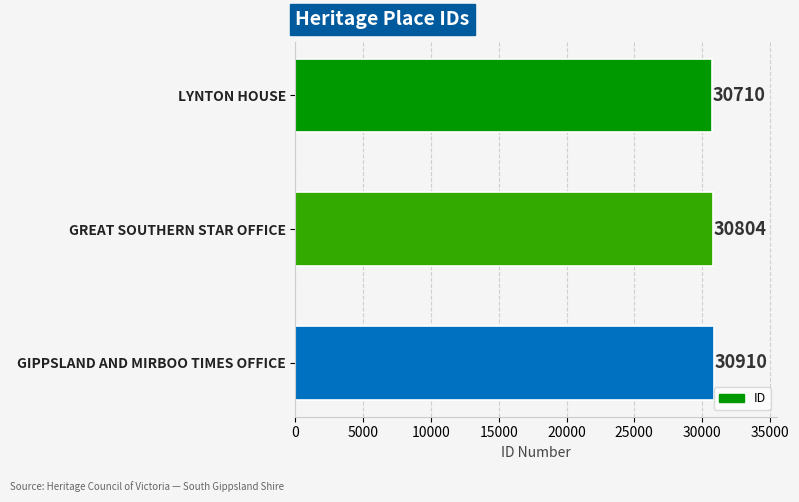

What is the average value?

30808